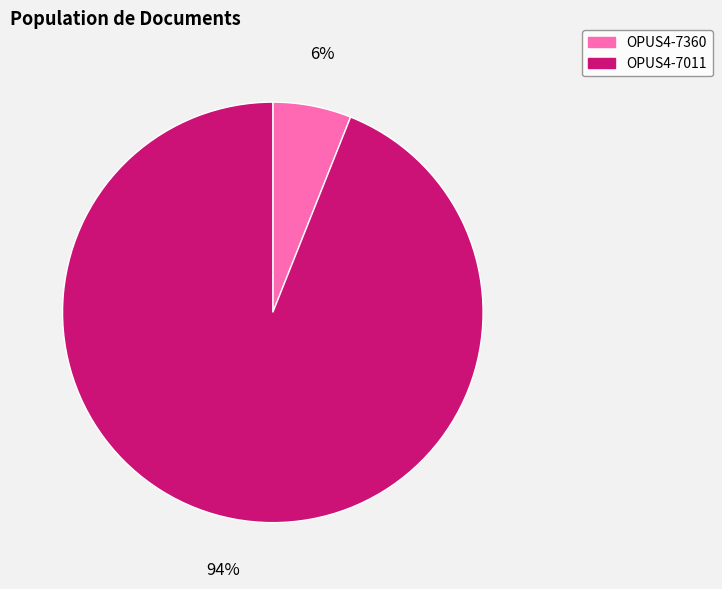

Rank the categories by value from lowest to highest.

OPUS4-7360, OPUS4-7011